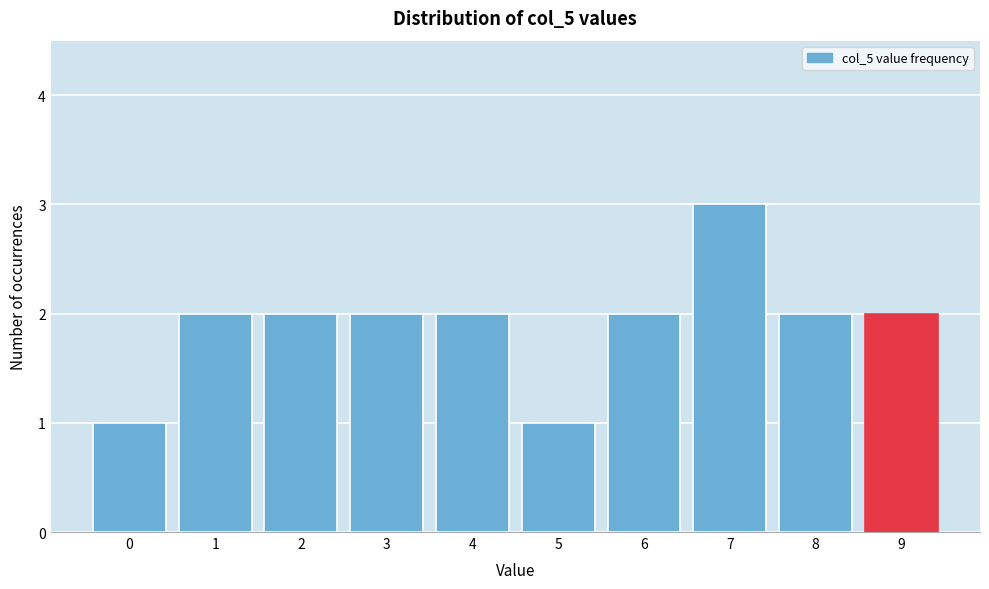

Reading left to right, extract all data points from this chart.

0=1	1=2	2=2	3=2	4=2	5=1	6=2	7=3	8=2	9=2